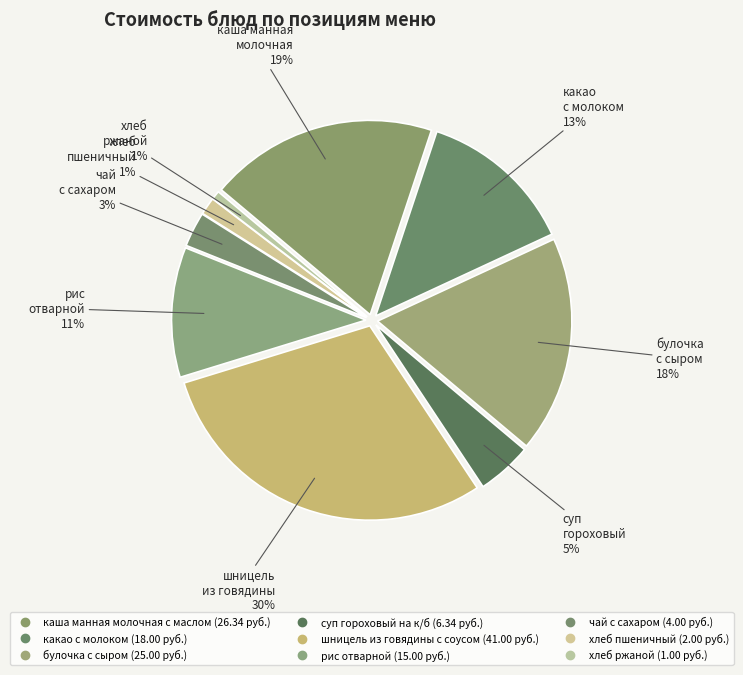

Does шницель из говядины с соусом represent more than half of the total?

No